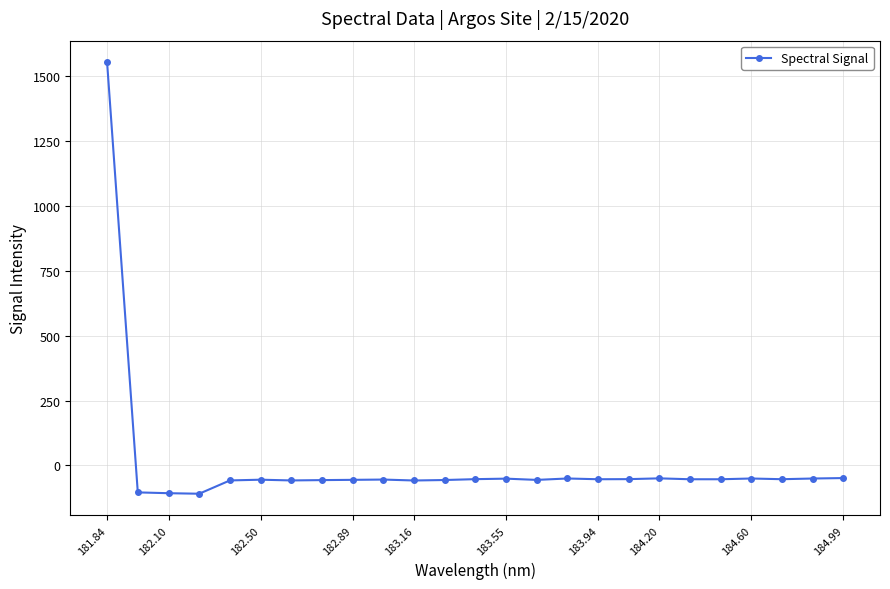

What is the smallest value displayed?

-109.2